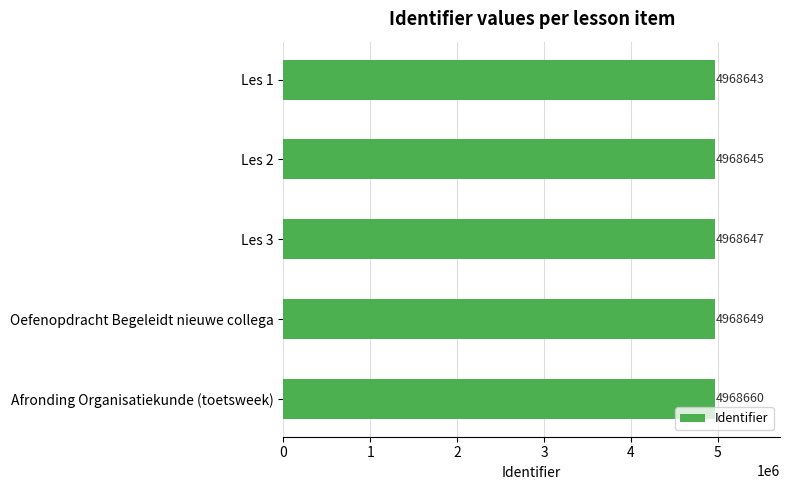

What is the value of the 4th bar from the top?

4968649